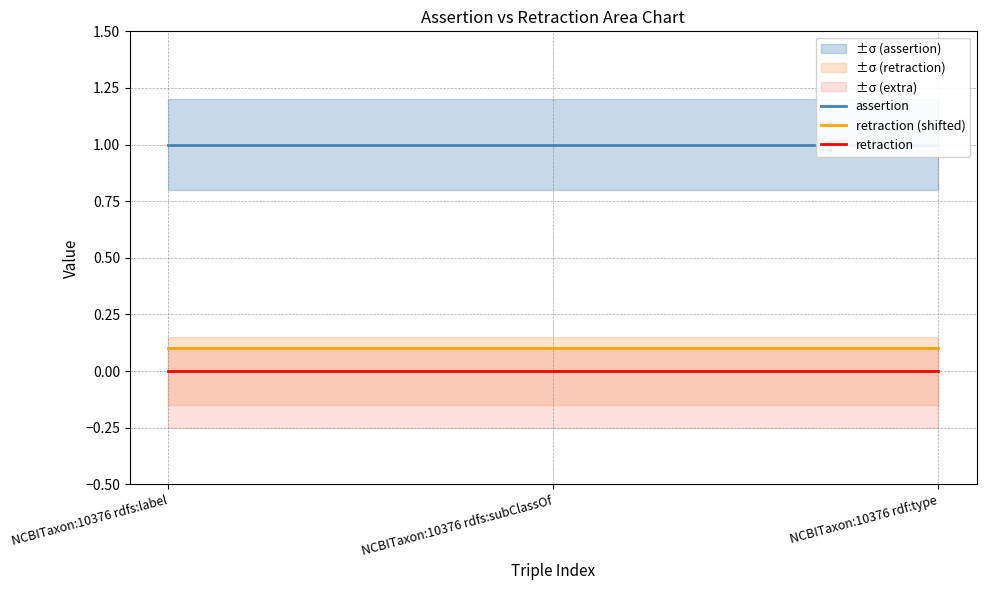

How many lines are shown in the chart?

3